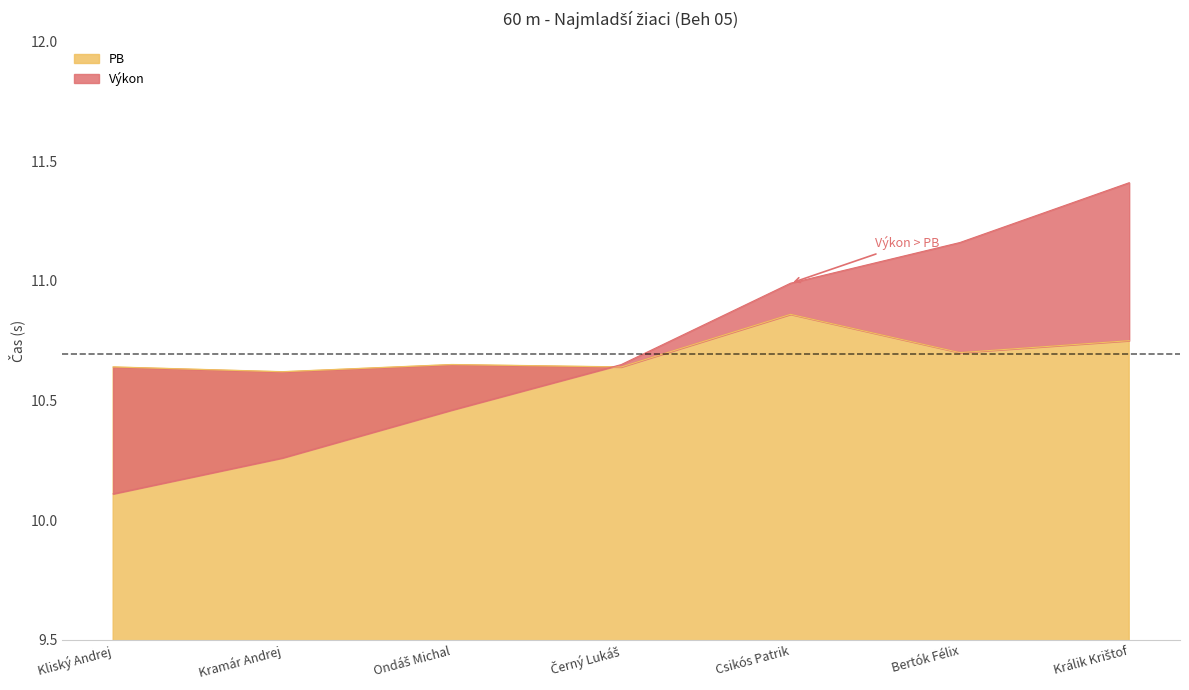

Is it true that Výkon equals 3.3 at Csikós Patrik?

False